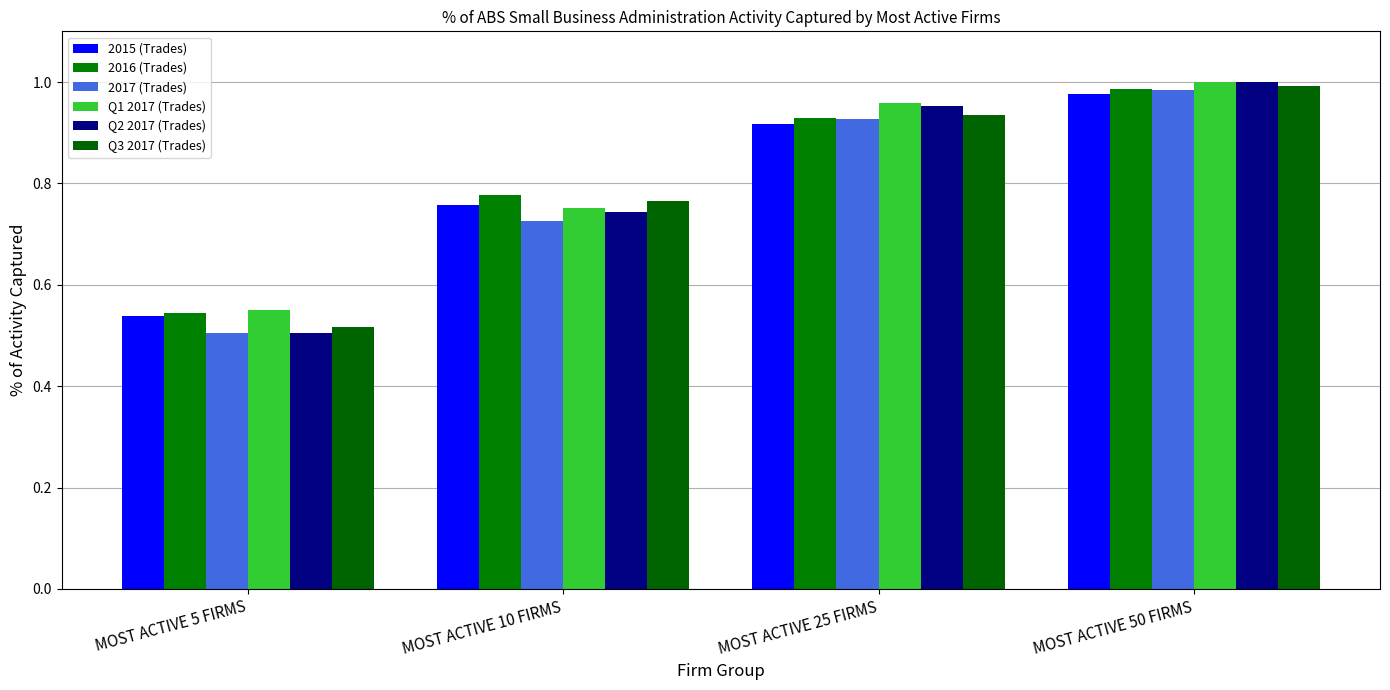

Count the number of data series in this chart.

6